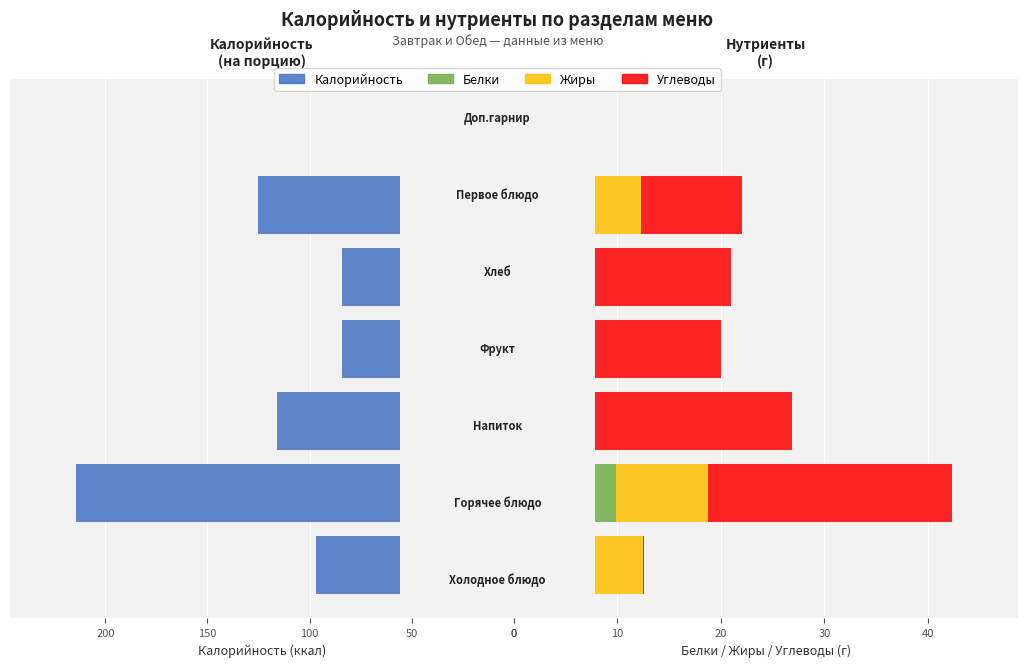

Reading right to left, what are all the values shown in this chart?

Калорийность: 7.0	125.0	84.0	84.0	116.0	214.5	97.0
Белки: 0.4	4.7	2.5	0.8	2.3	9.8	3.1
Жиры: 0.1	7.6	0.6	0.6	1.7	8.9	9.3
Углеводы: 1.3	9.7	17.8	18.6	22.9	23.5	0.1